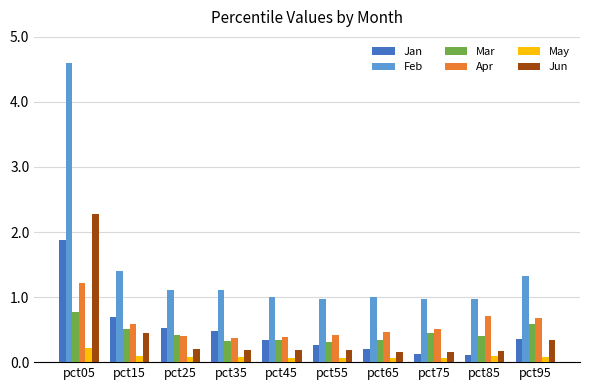

Between pct05 and pct85, which series saw the biggest shift?

Feb